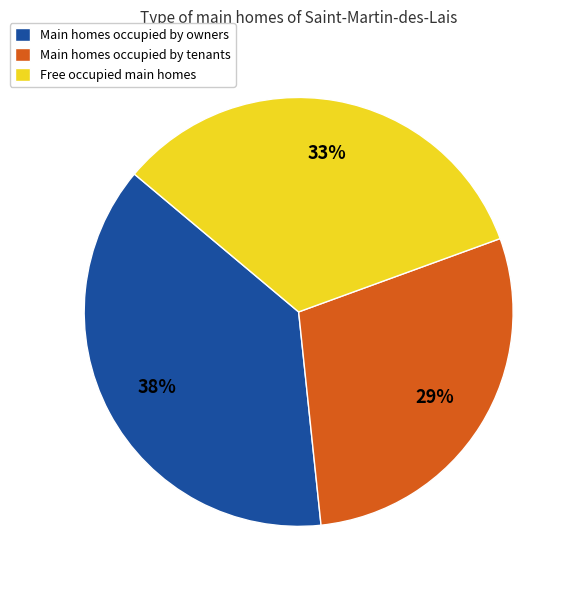

To the nearest percent, what is the average slice percentage?

33%